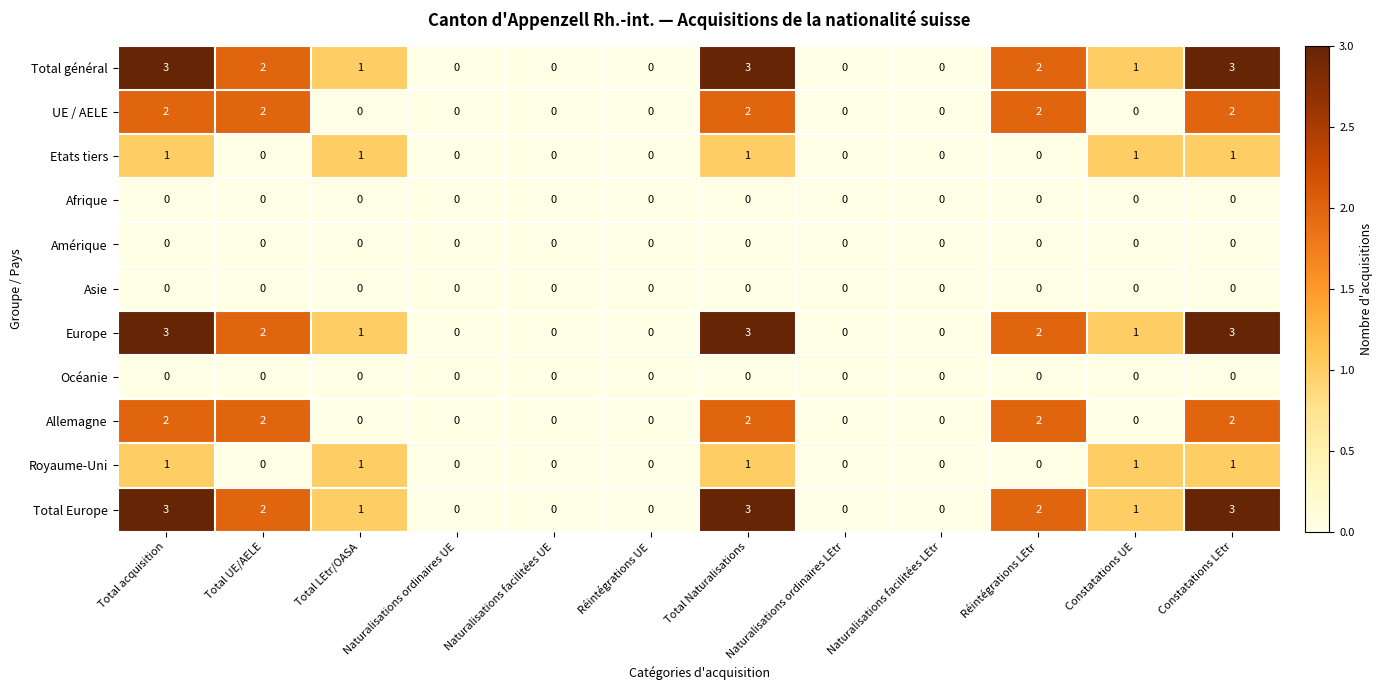

What is the maximum value shown in the chart?

3